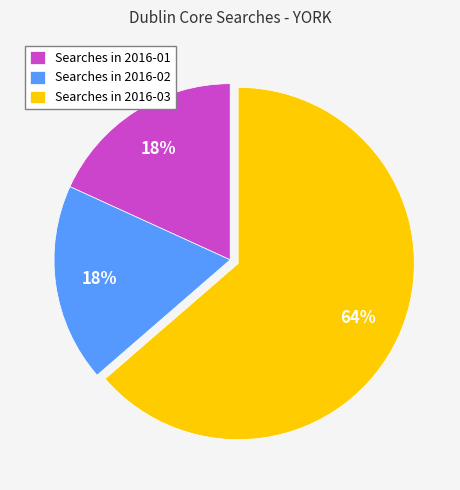

Which category has the biggest portion of the pie?

Searches in 2016-03